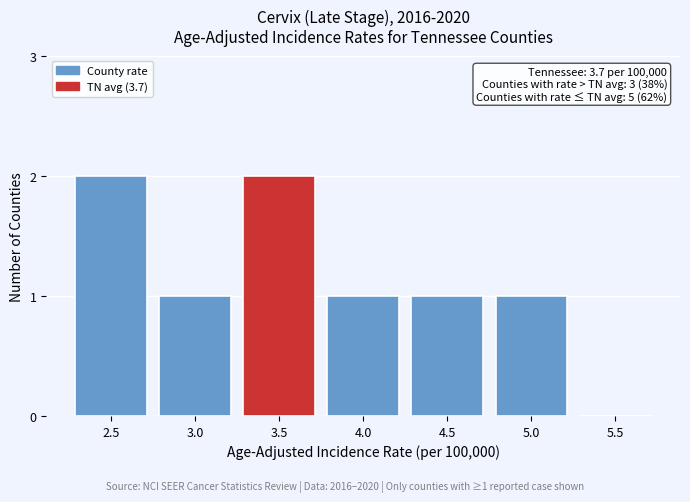

Reading left to right, what are all the values shown in this chart?

2.5=2	3.0=1	3.5=2	4.0=1	4.5=1	5.0=1	5.5=0